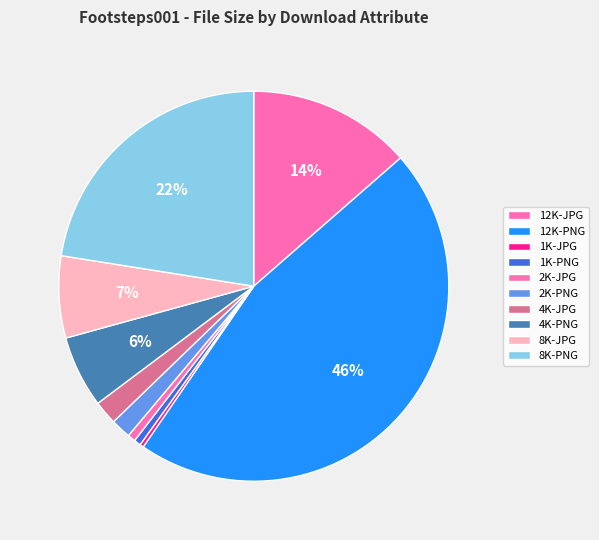

Rank the categories by value from highest to lowest.

12K-PNG, 8K-PNG, 12K-JPG, 8K-JPG, 4K-PNG, 4K-JPG, 2K-PNG, 2K-JPG, 1K-PNG, 1K-JPG